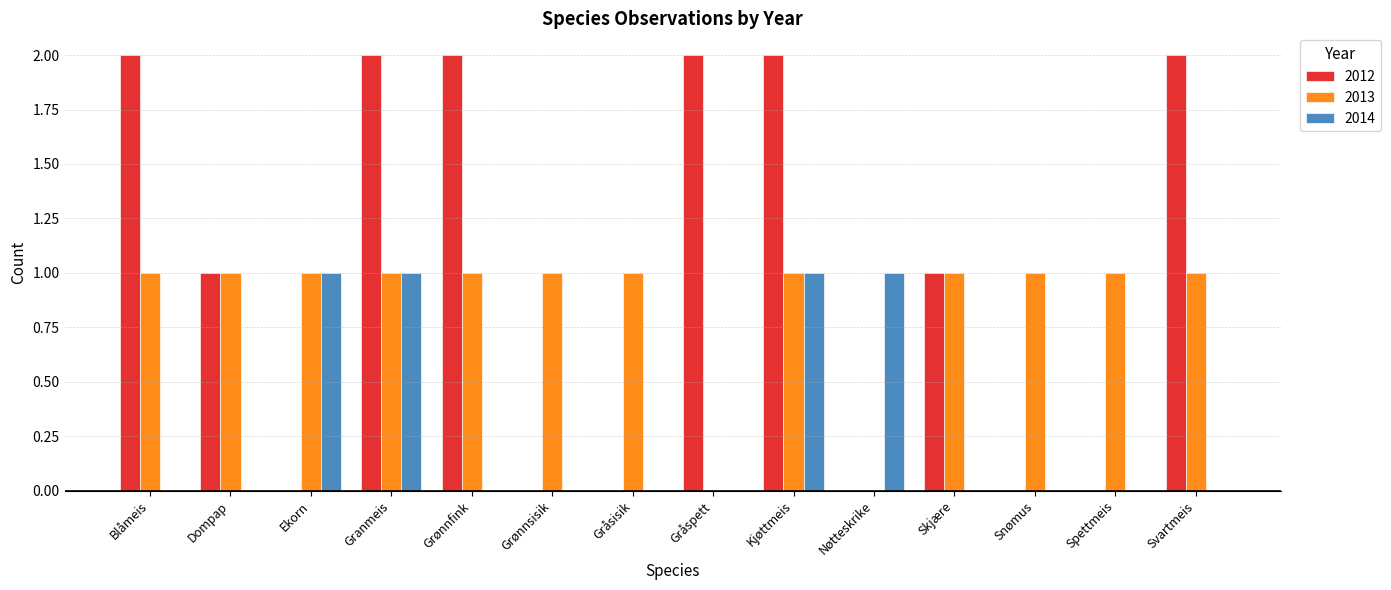

Is it true that 2012 equals 0 at Spettmeis?

True